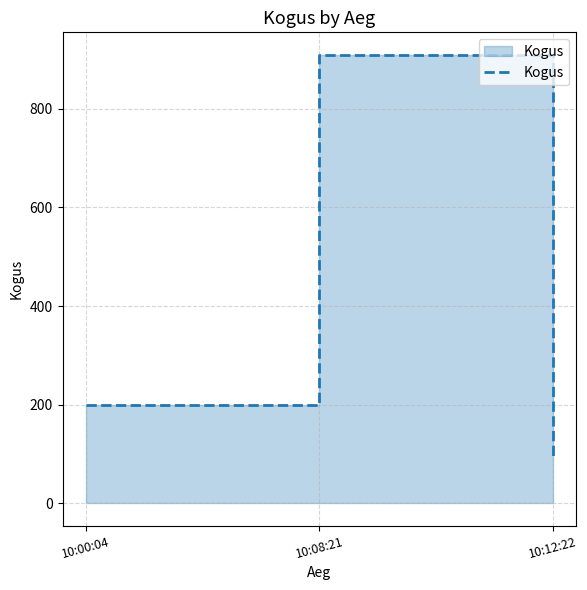

True or false: the data shows 194 at 10:08:21.

False